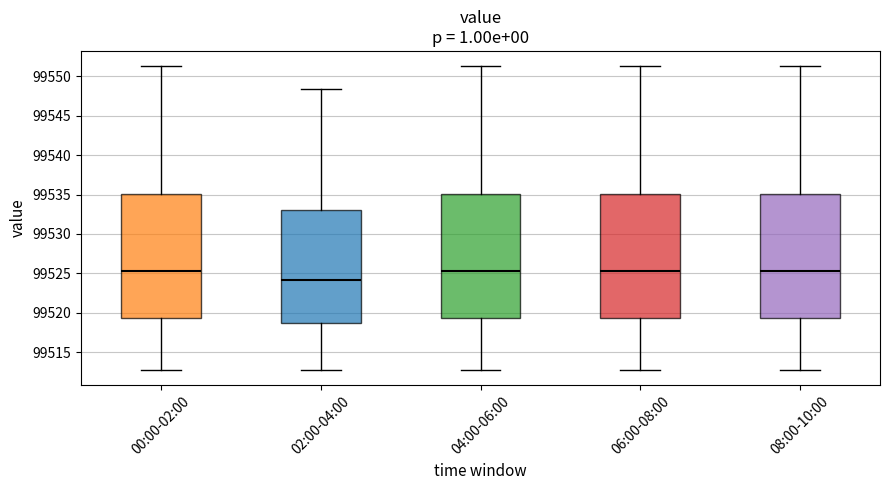

Reading left to right, read every box against the y-axis: the position of its median line, the range the box covers, and the ends of its whiskers. The values are not printed on the chart, so give them approximately, as read against the axis.

00:00-02:00: median 99525.5, box 99519.5 to 99535.0, whiskers 99512.5 to 99551.5
02:00-04:00: median 99524.0, box 99518.5 to 99533.0, whiskers 99512.5 to 99548.5
04:00-06:00: median 99525.5, box 99519.5 to 99535.0, whiskers 99512.5 to 99551.5
06:00-08:00: median 99525.5, box 99519.5 to 99535.0, whiskers 99512.5 to 99551.5
08:00-10:00: median 99525.5, box 99519.5 to 99535.0, whiskers 99512.5 to 99551.5